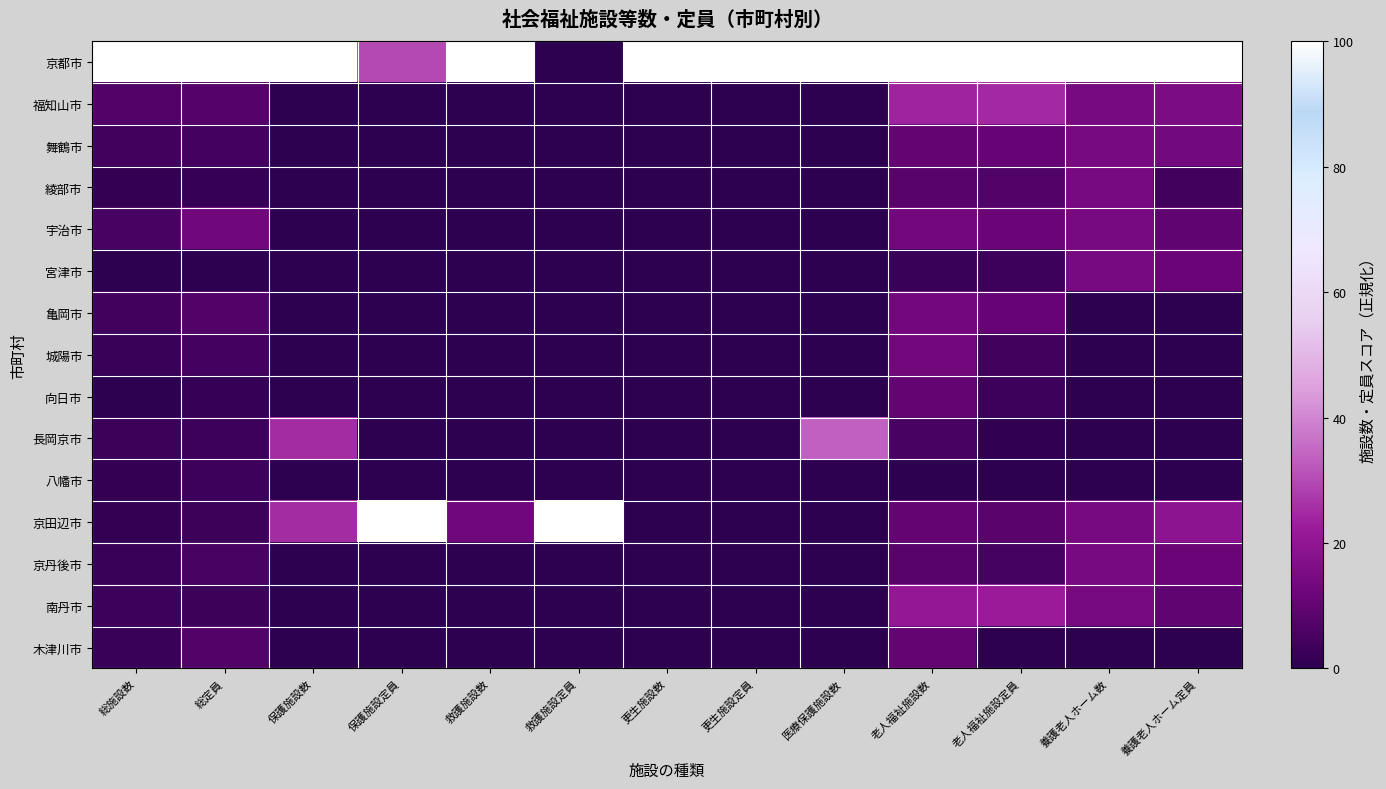

Rank the series at 医療保護施設数 from lowest to highest value.

福知山市, 舞鶴市, 綾部市, 宇治市, 宮津市, 亀岡市, 城陽市, 向日市, 八幡市, 京田辺市, 京丹後市, 南丹市, 木津川市, 長岡京市, 京都市